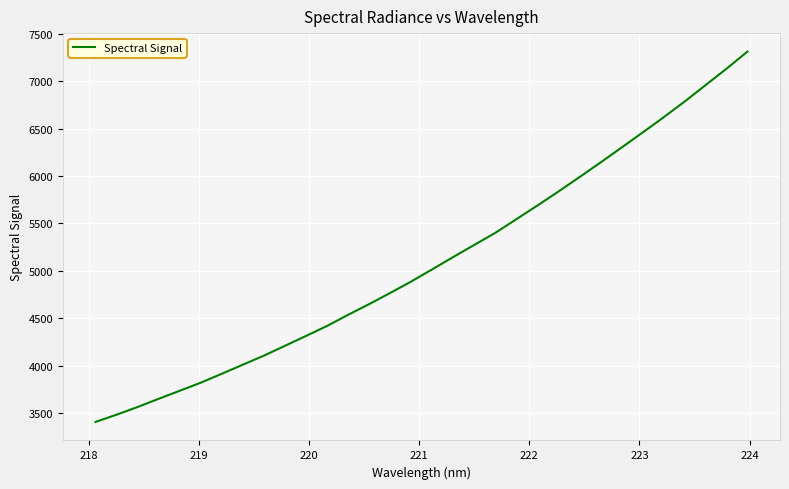

What is the minimum value shown in the chart?

3410.8